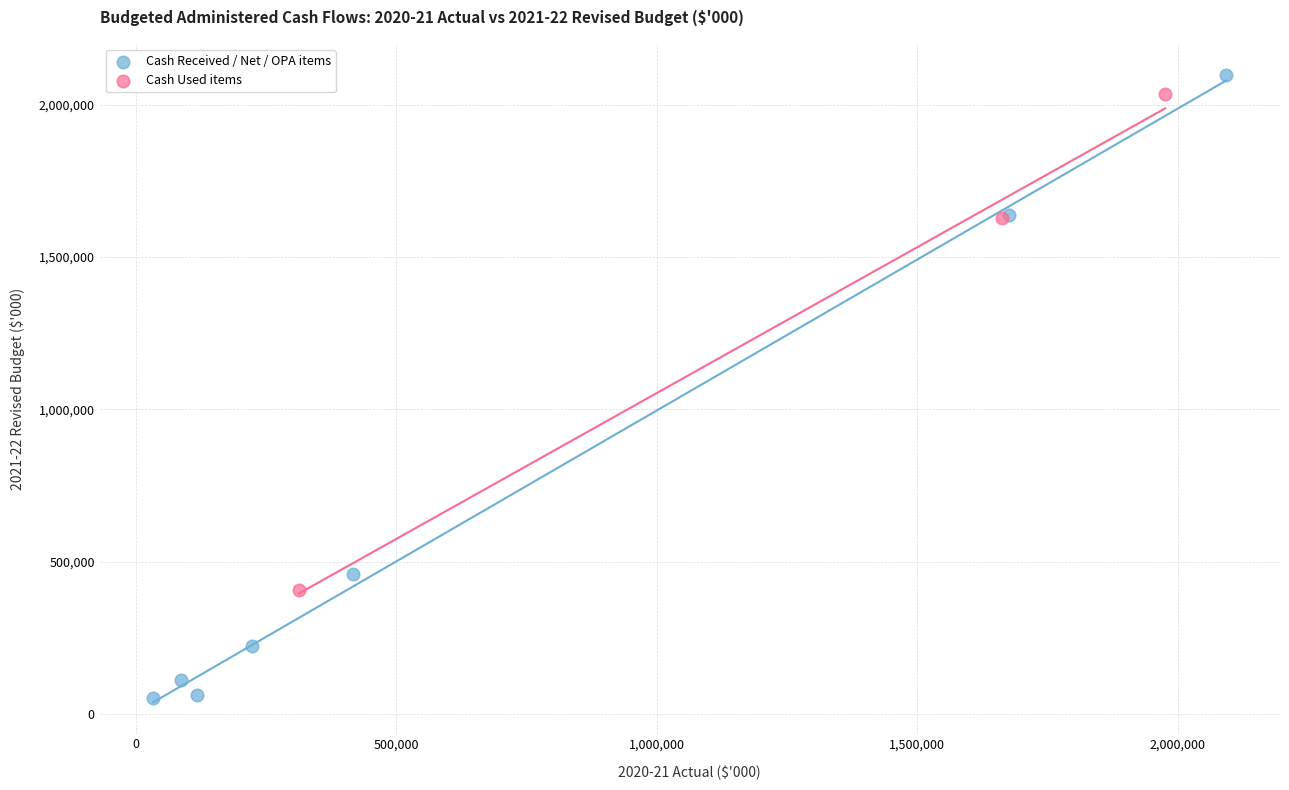

Which series contains the lowest Y value?

Cash Received / Net / OPA items